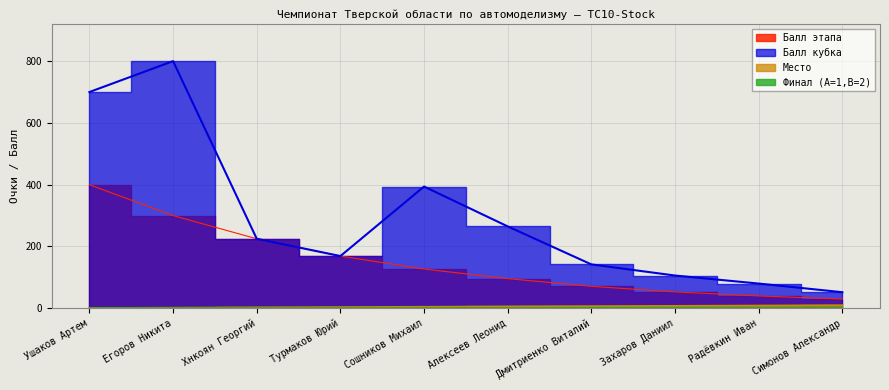

How many lines are shown in the chart?

4